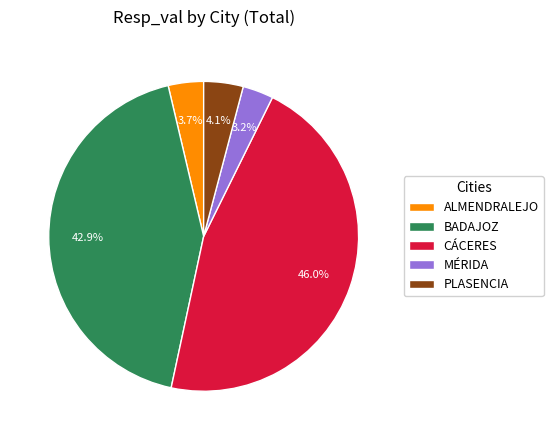

To the nearest percent, what is the average slice percentage?

20%